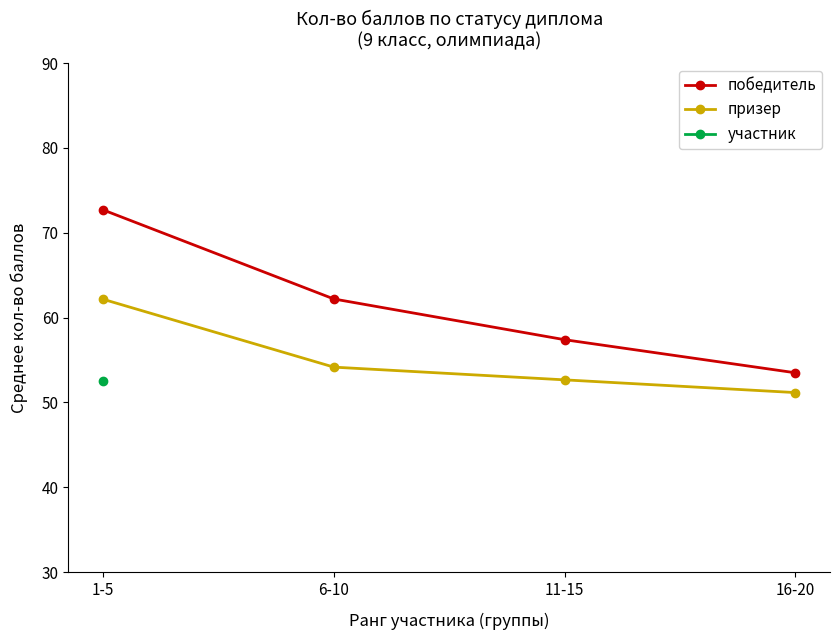

Which category has the lowest value in the победитель series?

16-20